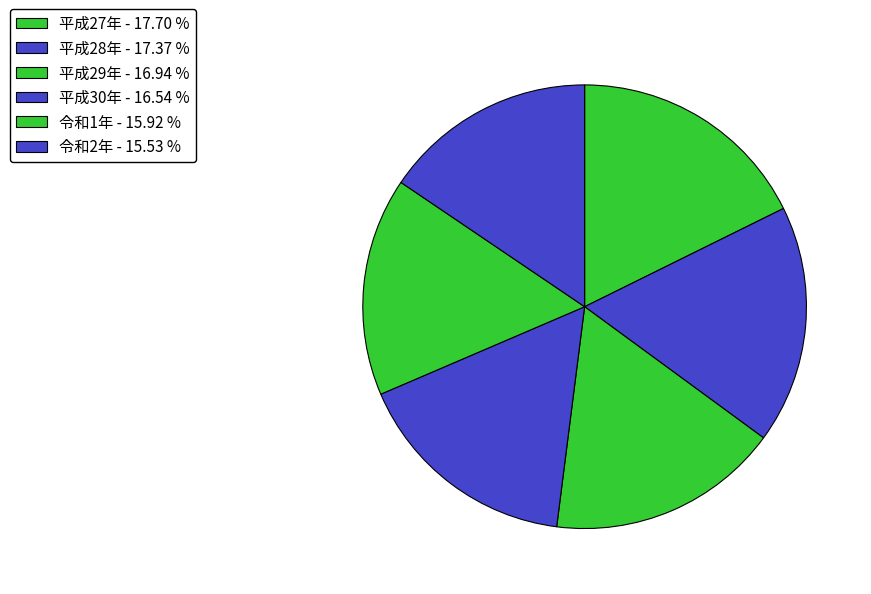

Is it true that 令和2年 is 27% of the pie?

False